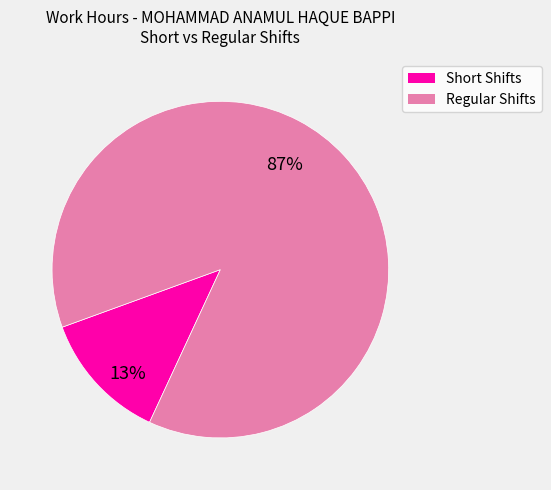

Does any single category account for the majority?

Yes